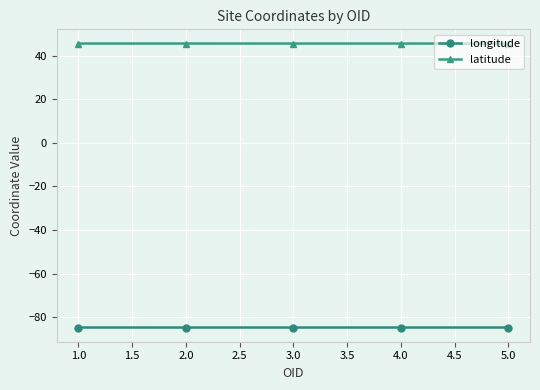

What is the smallest value displayed?

-84.8